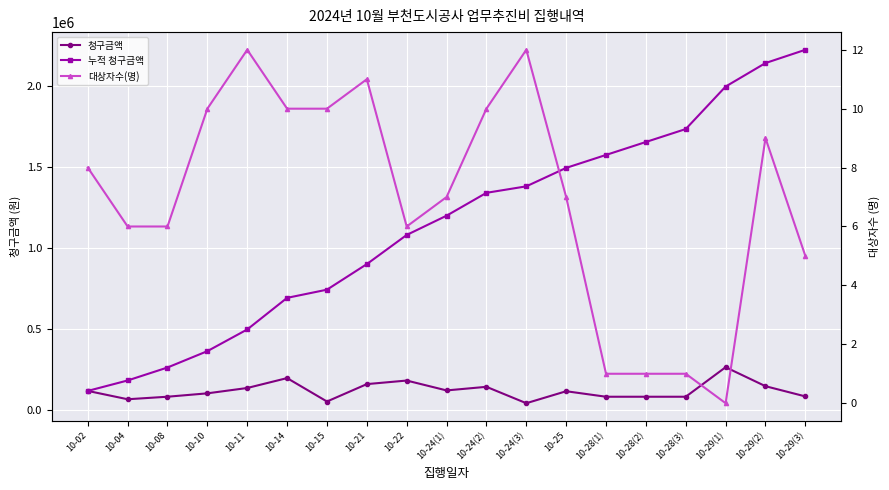

True or false: 청구금액 has a value of 28232 at 10-04.

False